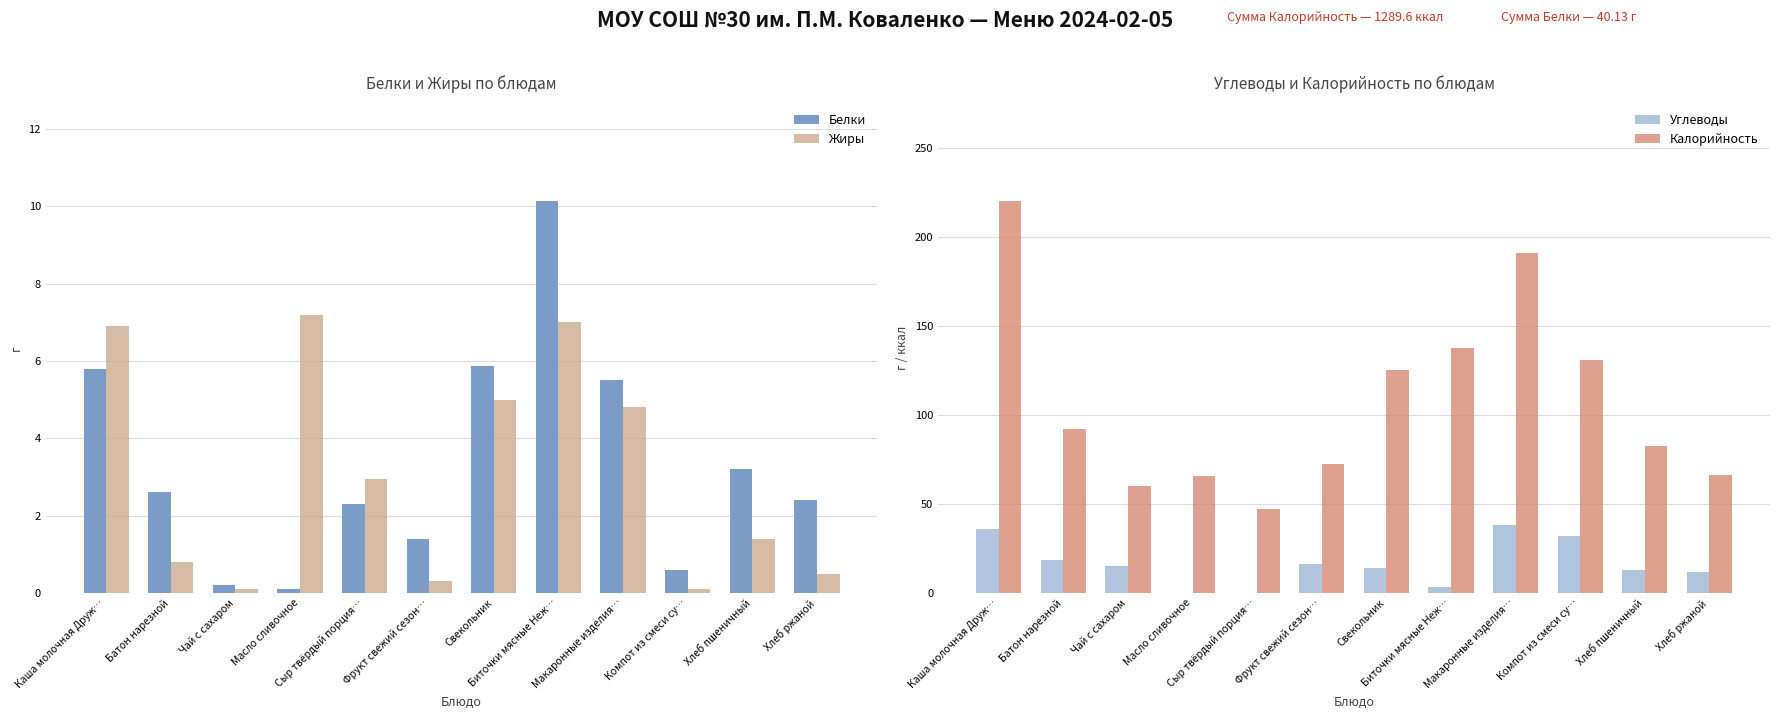

How many groups of bars are there?

12